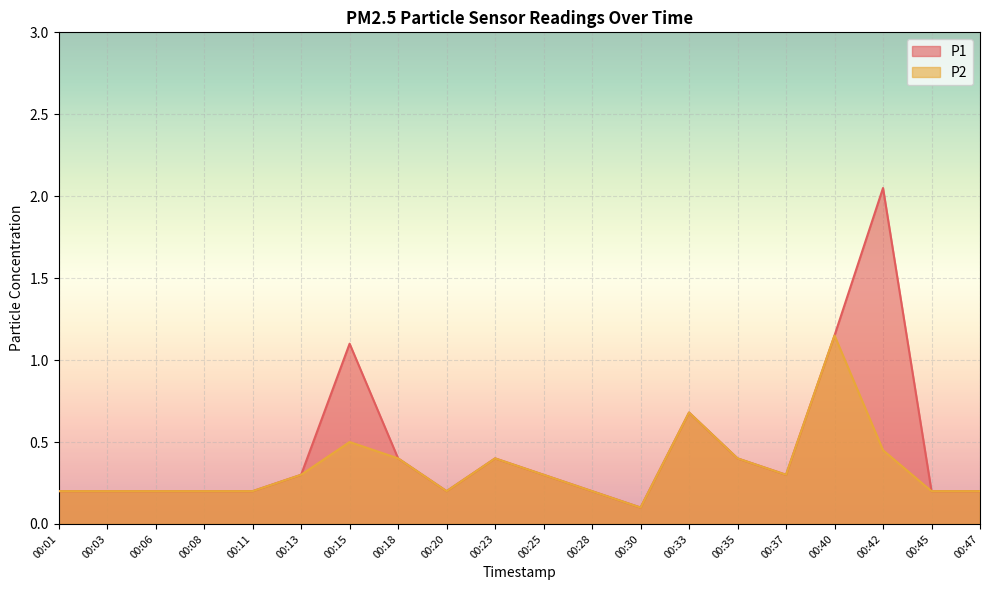

List the series in order of their peak value, lowest first.

P2, P1